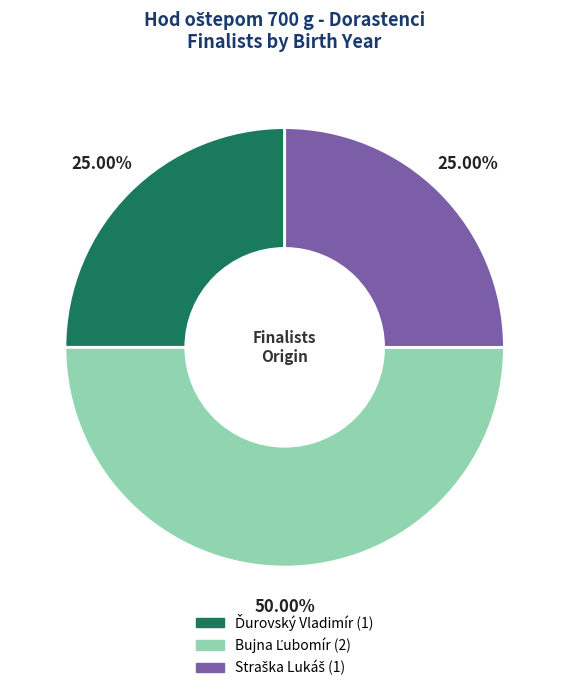

Combined, do Straška Lukáš and Ďurovský Vladimír account for over 50%?

No